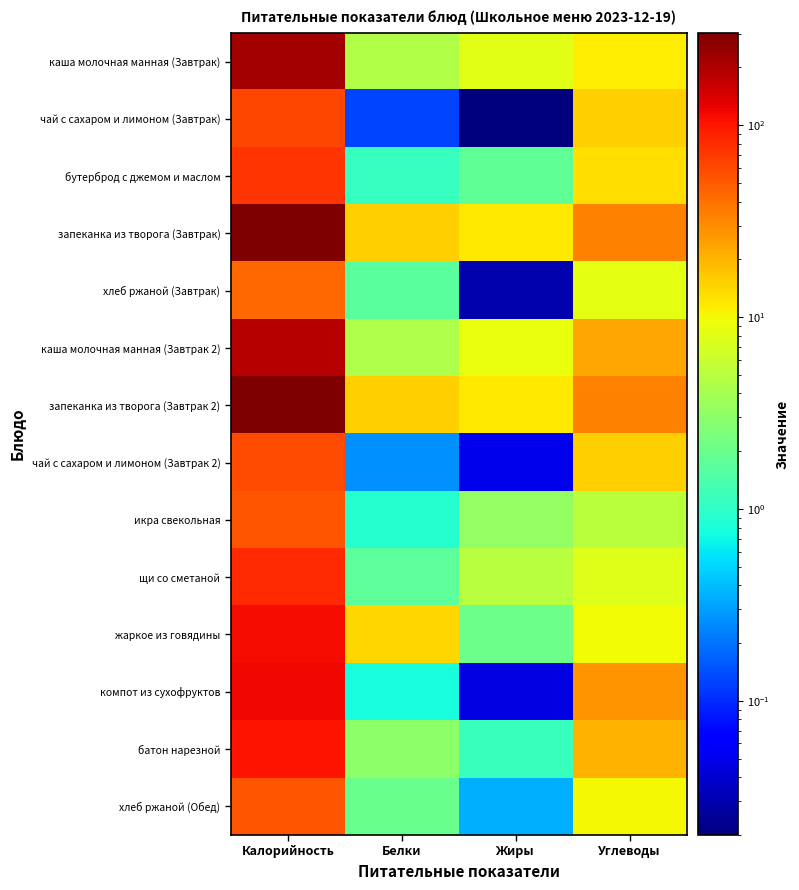

Reading left to right, transcribe all the data shown in this chart.

каша молочная манная (Завтрак): Калорийность=218.2	Белки=4.6	Жиры=8.0	Углеводы=11.3
чай с сахаром и лимоном (Завтрак): Калорийность=62.0	Белки=0.1	Жиры=0.0	Углеводы=15.2
бутерброд с джемом и маслом: Калорийность=73.2	Белки=1.1	Жиры=1.8	Углеводы=13.2
запеканка из творога (Завтрак): Калорийность=302.8	Белки=15.3	Жиры=11.9	Углеводы=33.5
хлеб ржаной (Завтрак): Калорийность=43.5	Белки=1.6	Жиры=0.0	Углеводы=8.3
каша молочная манная (Завтрак 2): Калорийность=190.5	Белки=4.5	Жиры=8.8	Углеводы=23.3
запеканка из творога (Завтрак 2): Калорийность=302.8	Белки=15.3	Жиры=11.9	Углеводы=33.5
чай с сахаром и лимоном (Завтрак 2): Калорийность=59.0	Белки=0.3	Жиры=0.1	Углеводы=15.2
икра свекольная: Калорийность=53.4	Белки=0.9	Жиры=3.3	Углеводы=5.0
щи со сметаной: Калорийность=83.0	Белки=1.8	Жиры=5.0	Углеводы=7.8
жаркое из говядины: Калорийность=113.0	Белки=13.9	Жиры=2.1	Углеводы=9.6
компот из сухофруктов: Калорийность=114.8	Белки=0.8	Жиры=0.0	Углеводы=27.6
батон нарезной: Калорийность=104.8	Белки=3.0	Жиры=1.2	Углеводы=20.6
хлеб ржаной (Обед): Калорийность=52.2	Белки=2.0	Жиры=0.4	Углеводы=10.0